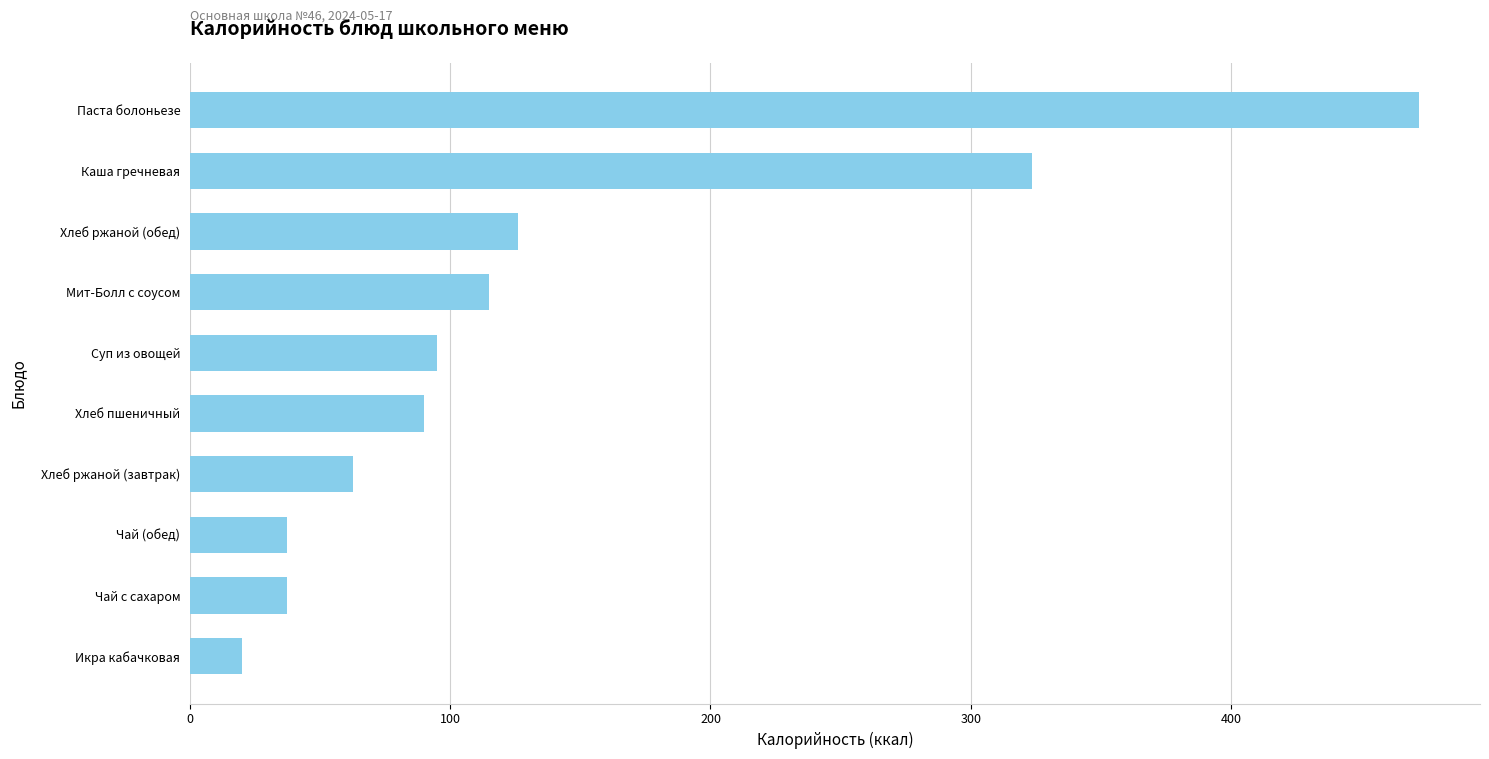

What is the sum of the values at Чай с сахаром and Мит-Болл с соусом?

152.3